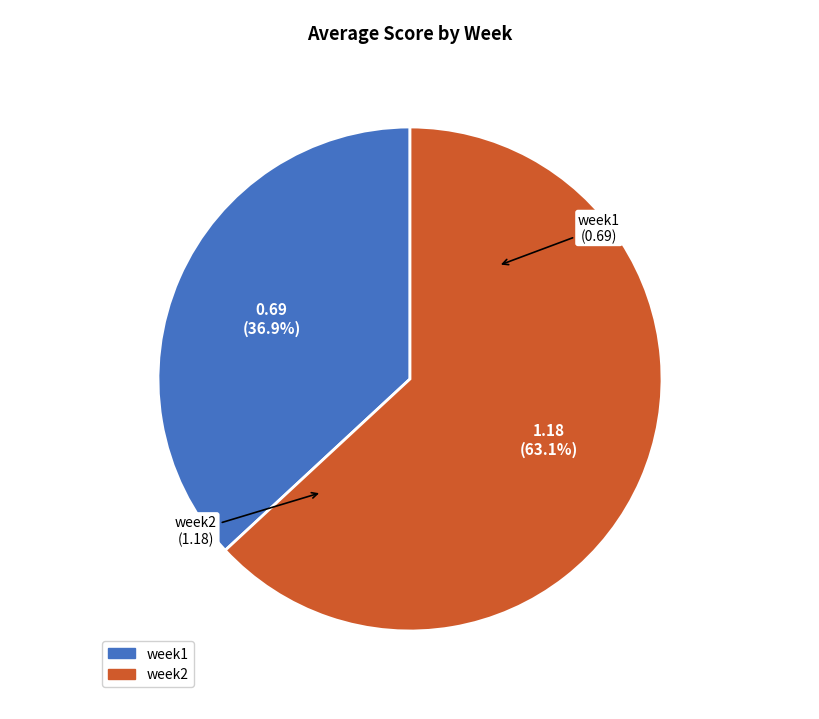

Combined, do week1 and week2 account for over 50%?

Yes